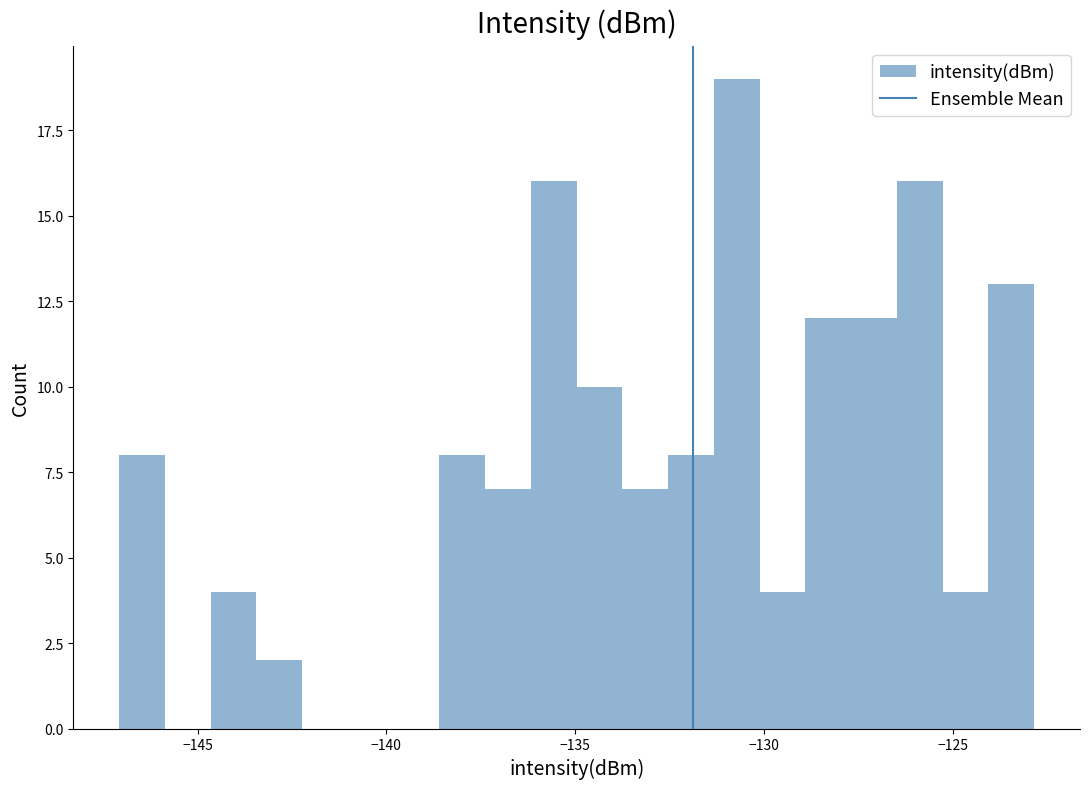

Read against the x-axis, roughly where is the centre of the tallest bar?

-130.5